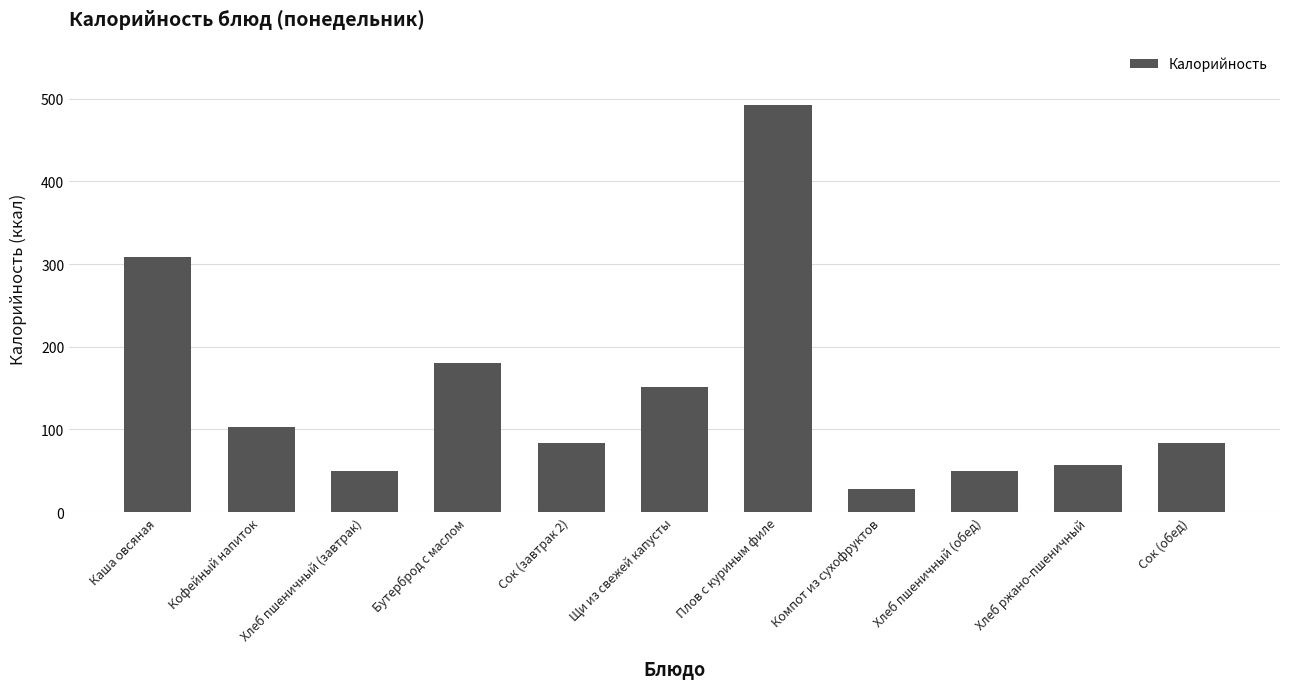

What is the label of the 3rd bar from the left?

Хлеб пшеничный (завтрак)